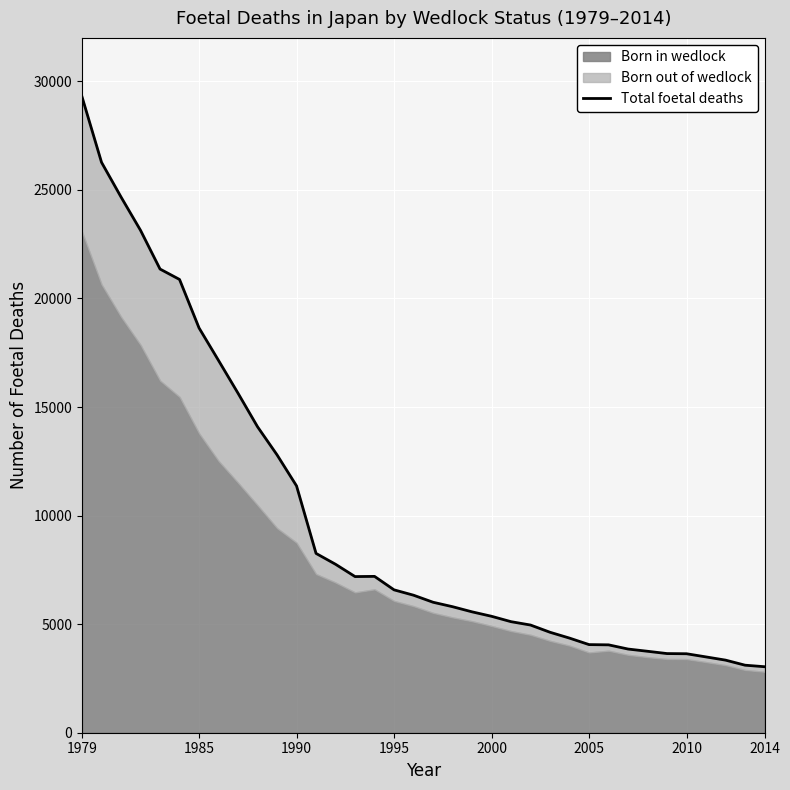

What is the difference between the second highest and minimum values?

23228